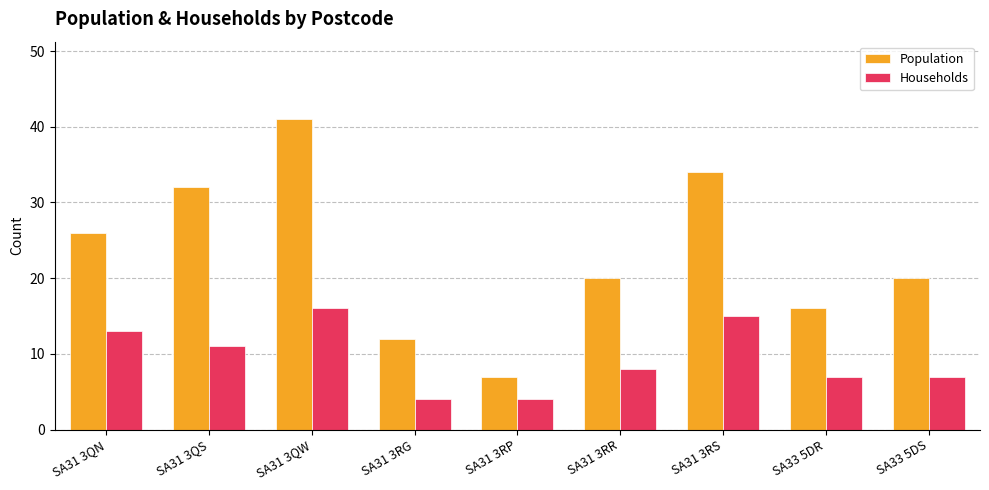

Is it true that Population equals 8 at SA31 3RG?

False